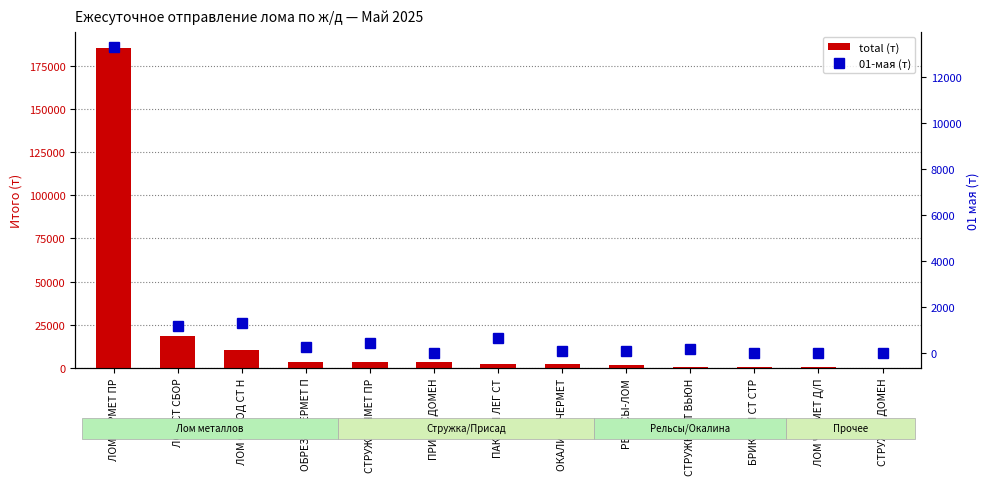

At ЛОМ ОТХОД СТ Н, list the series in order from smallest to largest.

01-мая (т), total (т)